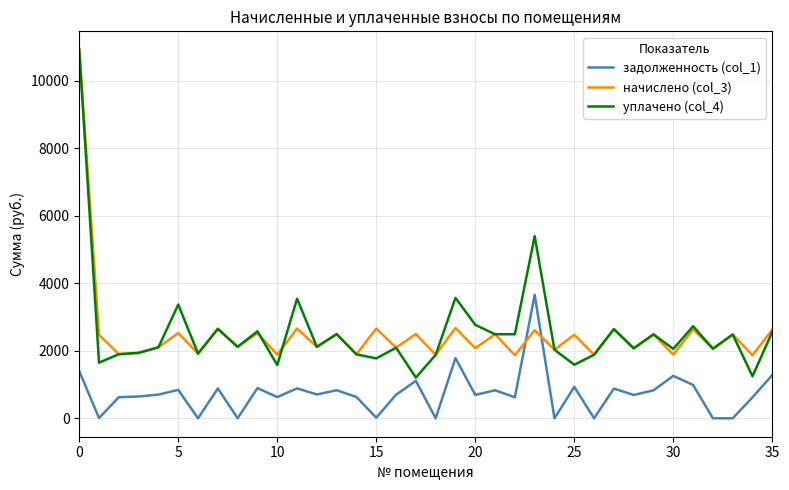

What is the maximum value shown in the chart?

10913.5